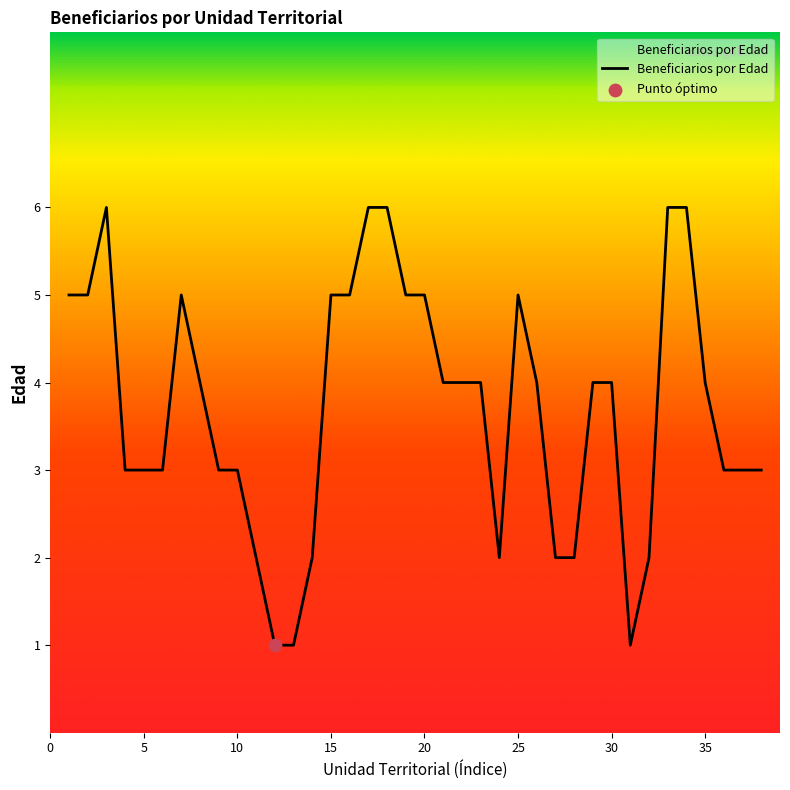

What is the maximum value shown in the chart?

6